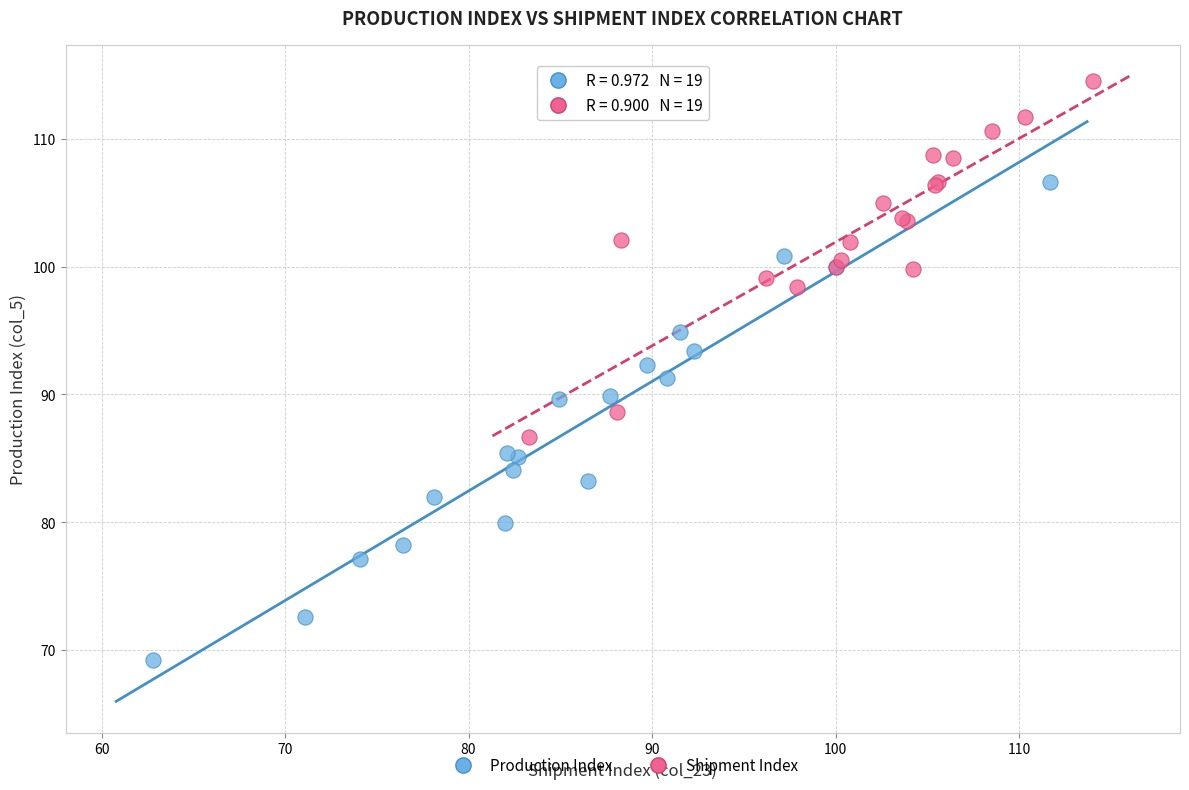

Which series contains the highest Y value?

Shipment Index